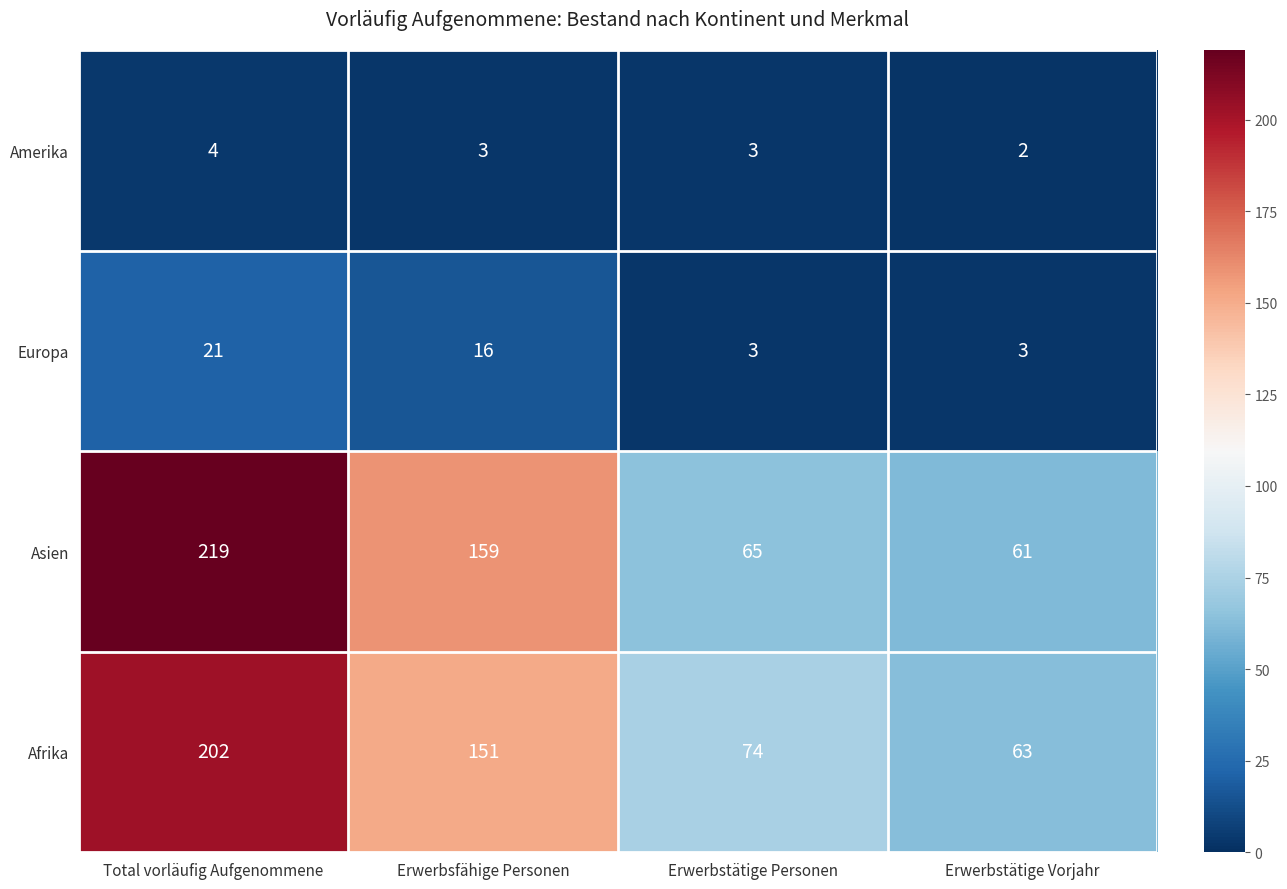

What value does the Afrika series have at Erwerbstätige Personen, to the nearest 5?

75